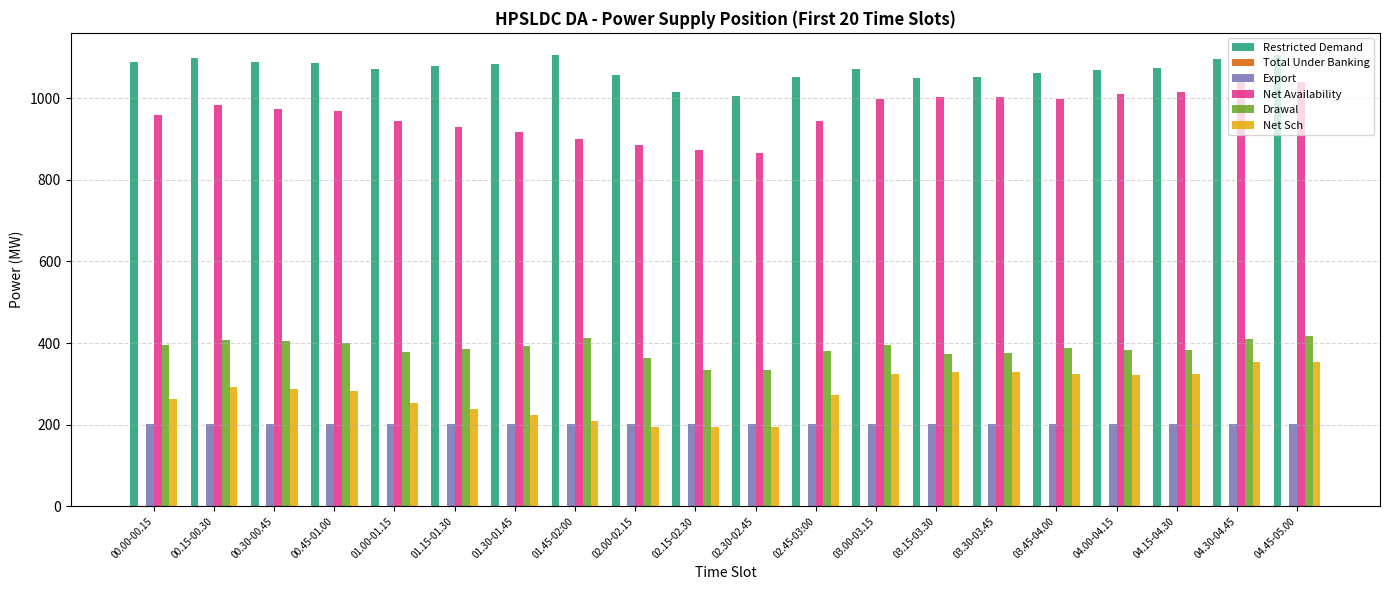

What is the greatest value displayed?

1105.0